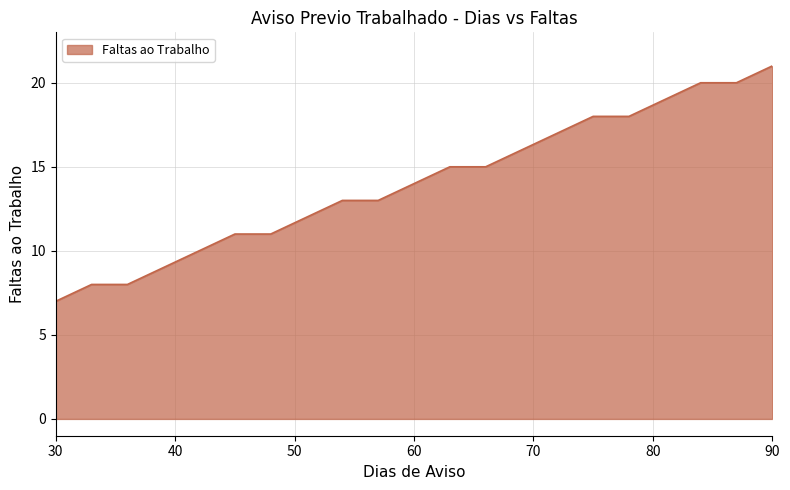

What is the difference between the maximum and minimum values?

14